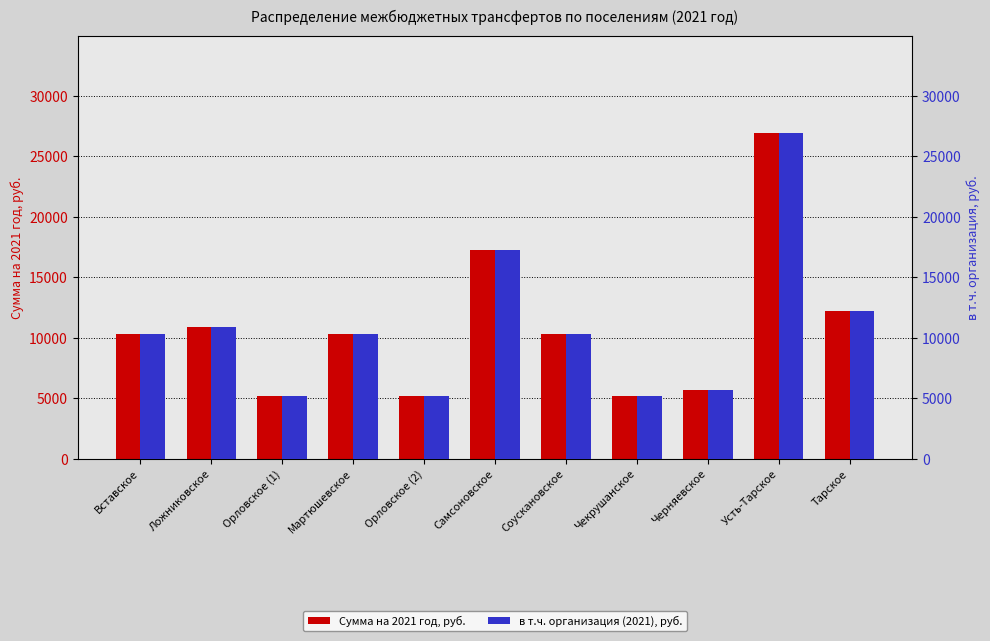

True or false: в т.ч. организация (2021), руб. has a value of 10342.9 at Мартюшевское.

True